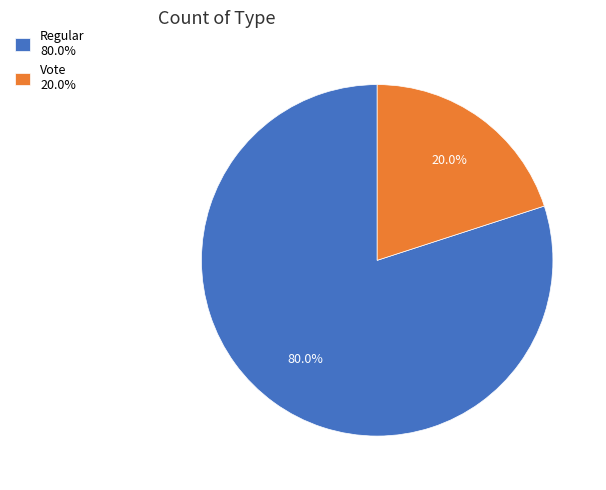

Rank the categories by value from lowest to highest.

Vote, Regular